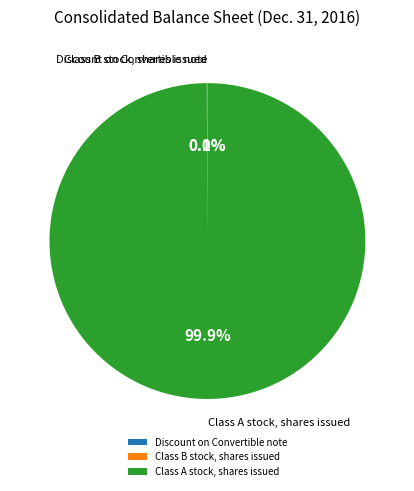

Which slice is the largest?

Class A stock, shares issued